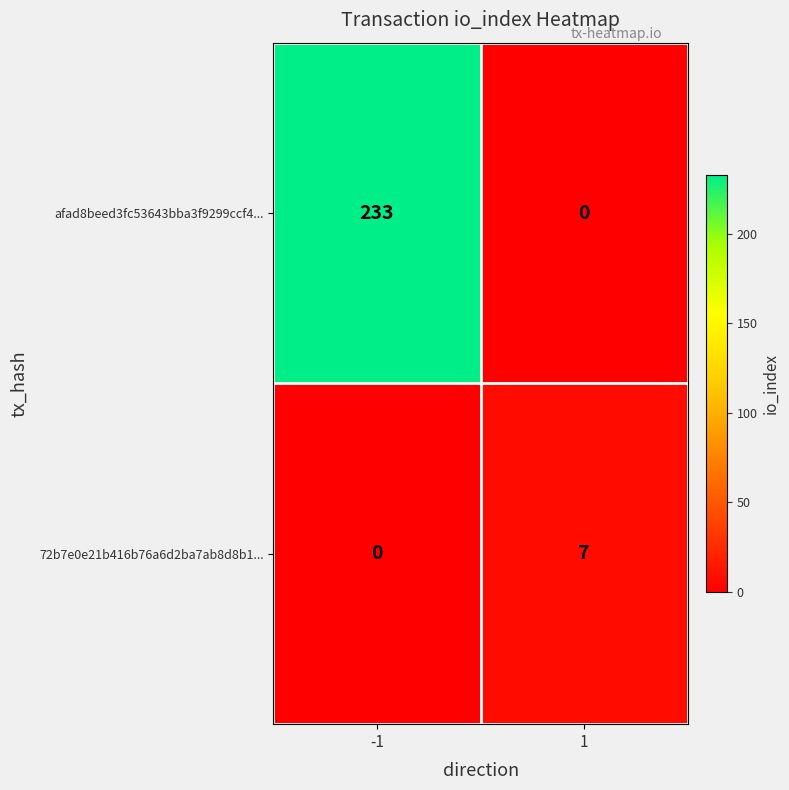

At how many categories does at least one series exceed 26?

1